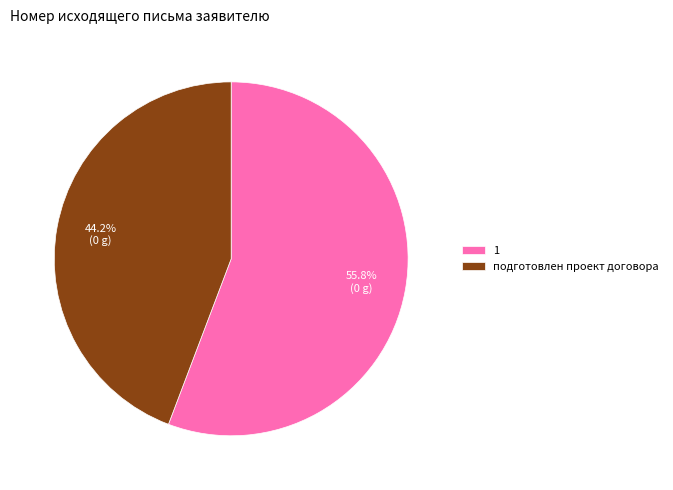

True or false: 1 accounts for 70% of the total.

False